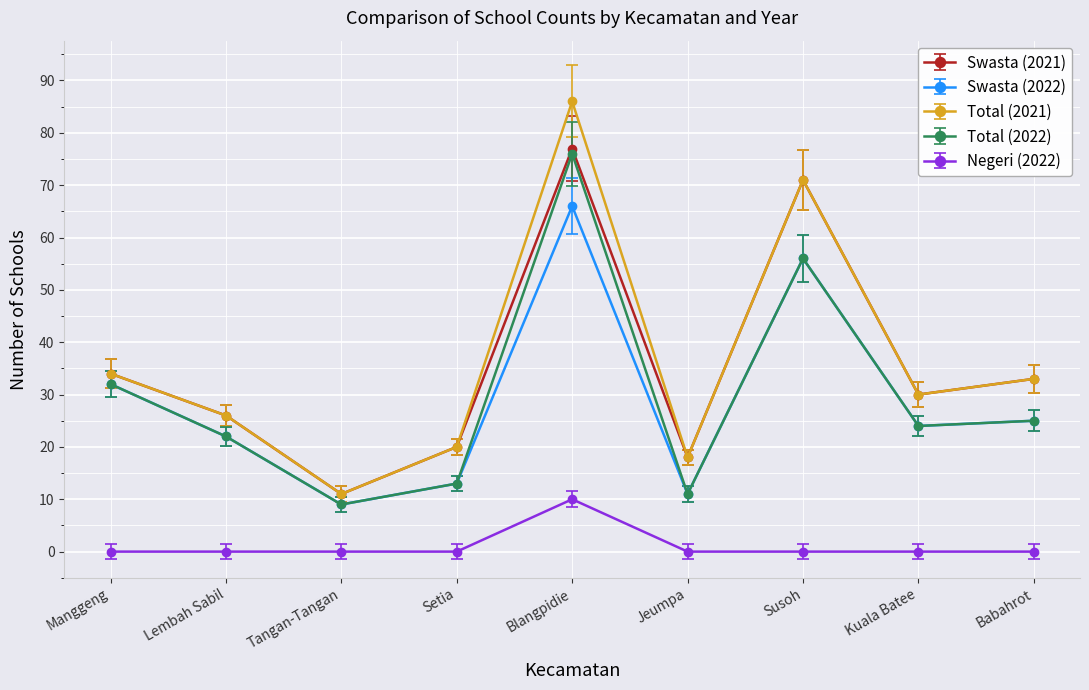

The value of Total (2022) at Blangpidie is 76. True or false?

True